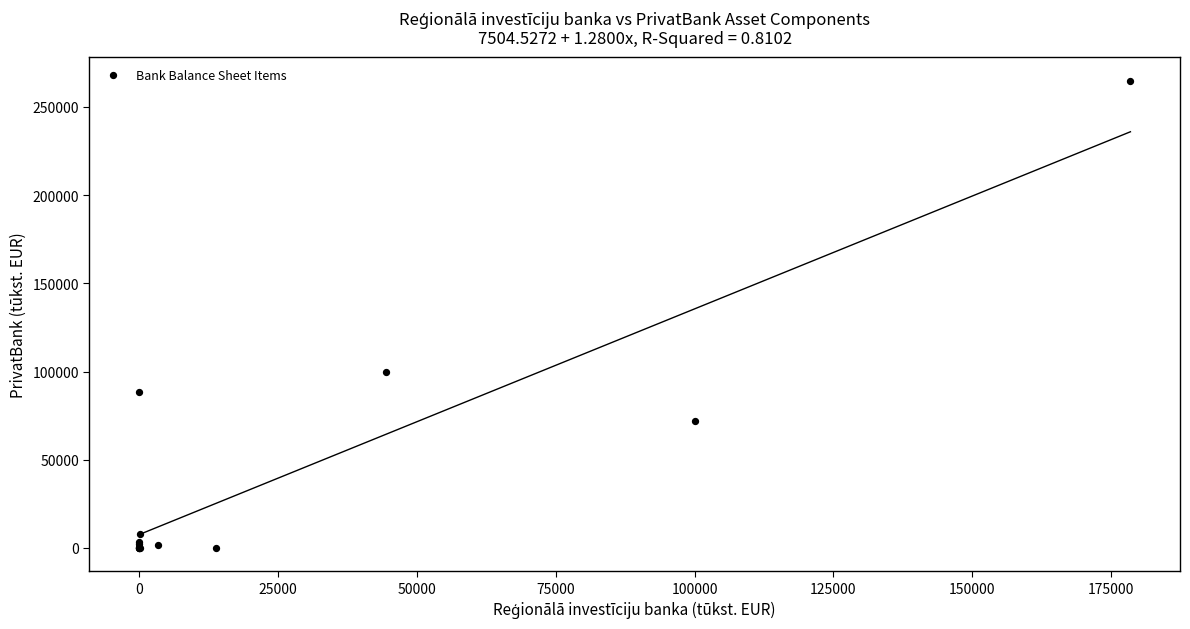

What Y value in the scatter plot is closest to 132457?

99929